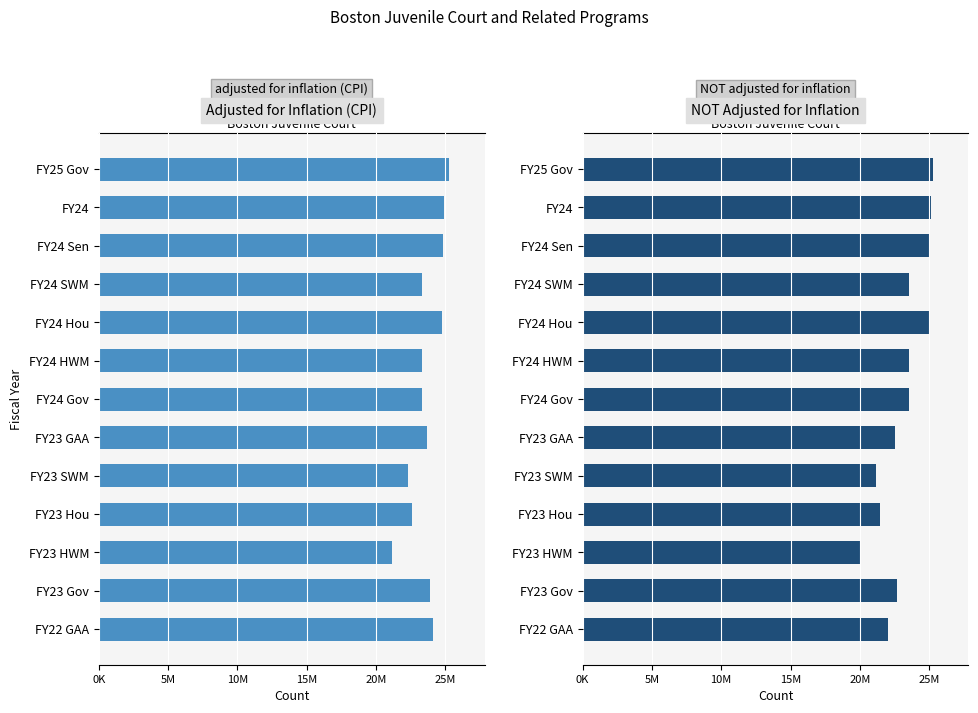

What is the difference between the maximum and minimum values in the NOT adjusted for inflation series?

5226327